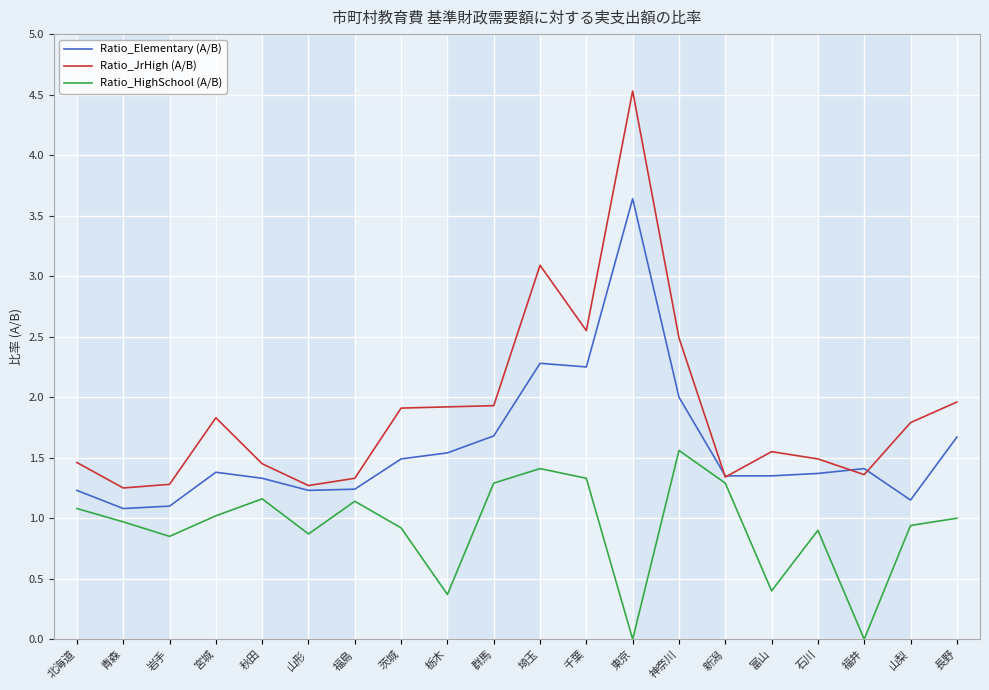

Which series has the widest spread of values?

Ratio_JrHigh (A/B)